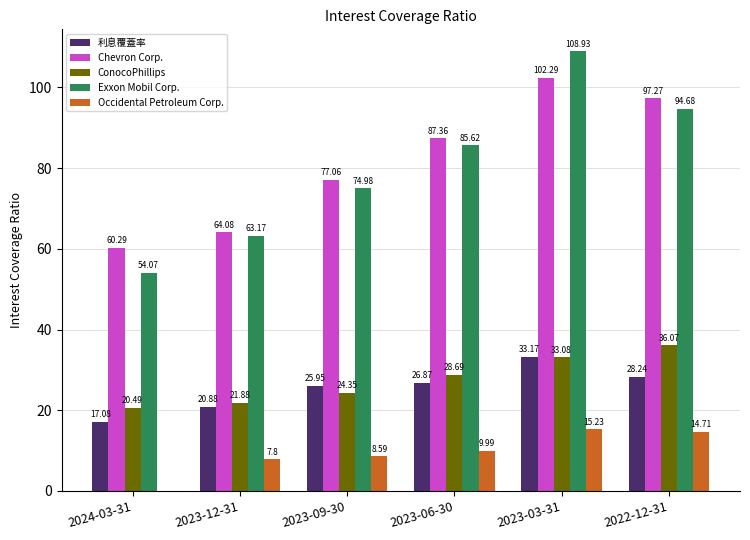

Which series changed the most between 2023-06-30 and 2022-12-31?

Chevron Corp.